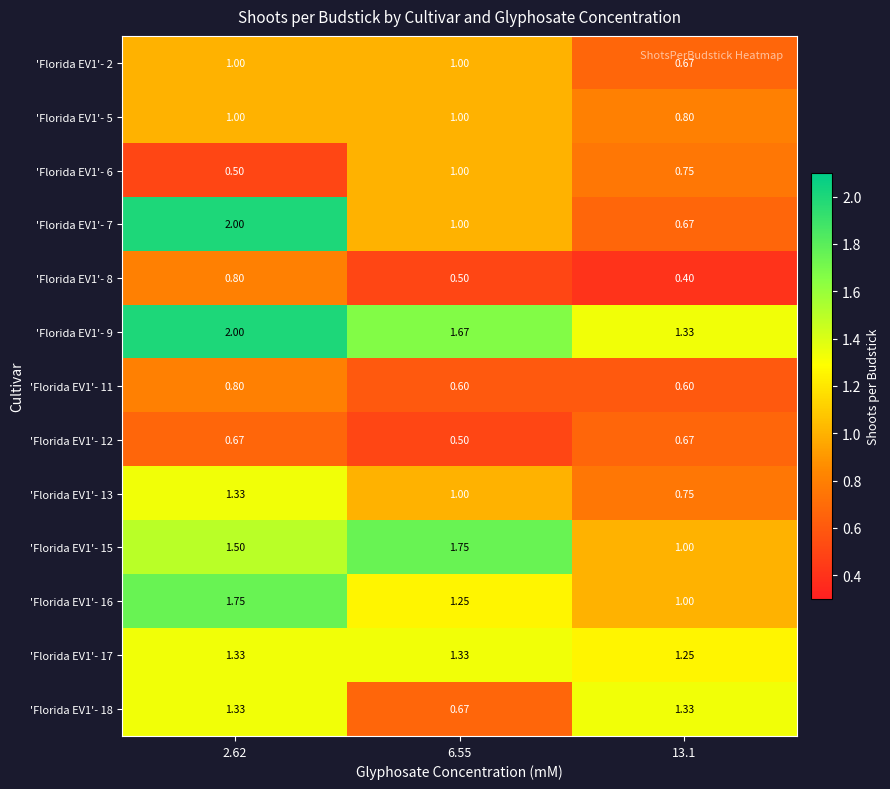

Is the value of 'Florida EV1'- 16 at 6.55 greater than the value of 'Florida EV1'- 11 at 2.62?

Yes